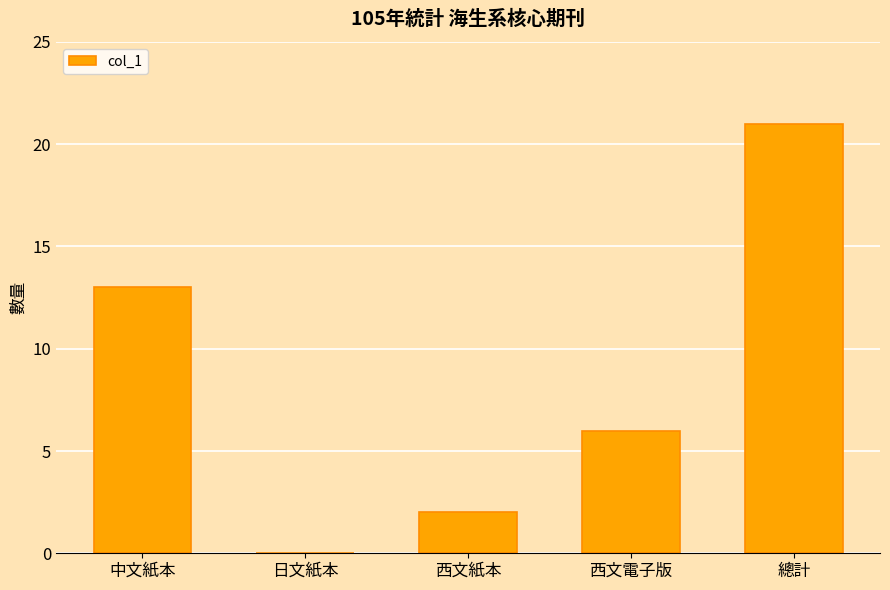

Which category has the highest value across all series?

總計